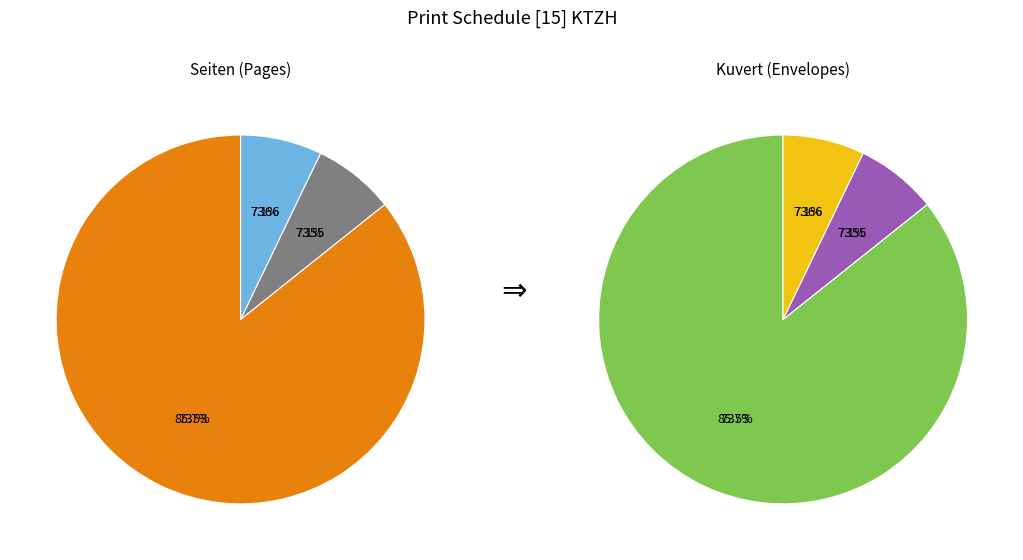

The 7355 slice represents 7% of the pie. True or false?

True